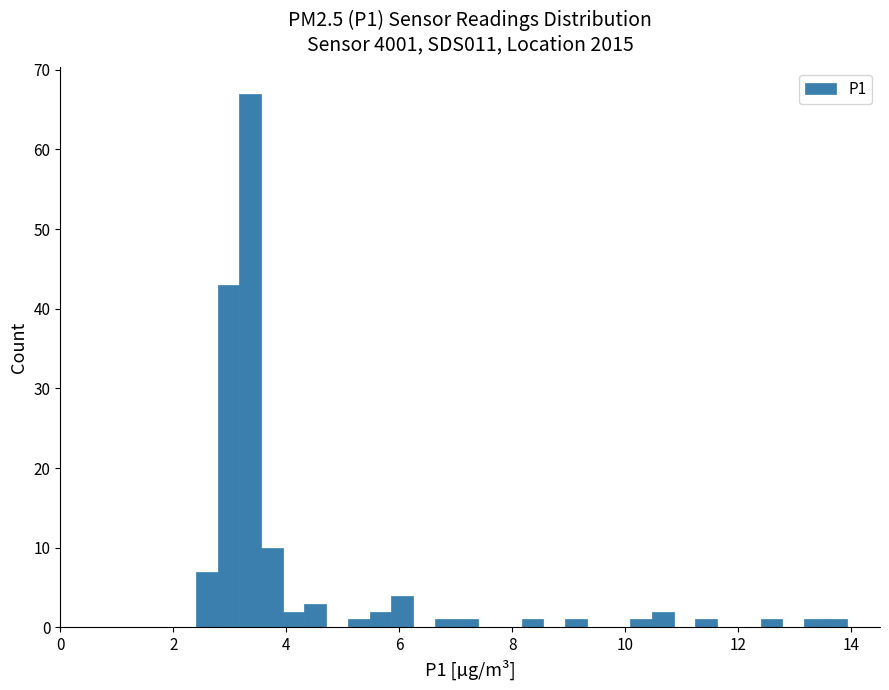

Read against the x-axis, roughly where is the centre of the tallest bar?

3.4